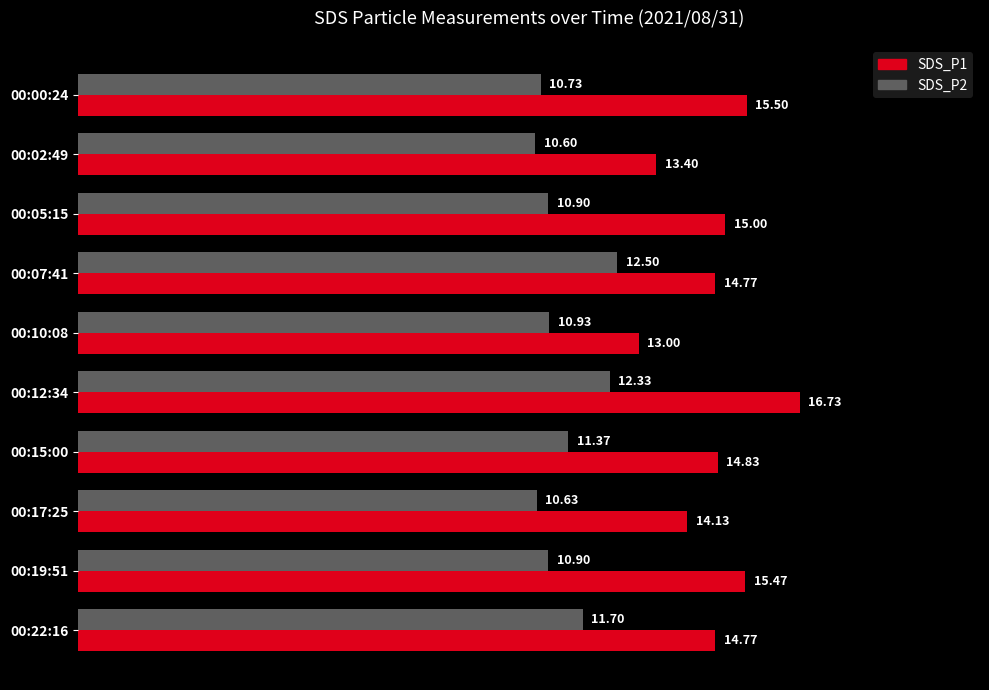

Is the value of SDS_P2 at 00:19:51 greater than the value of SDS_P1 at 00:19:51?

No